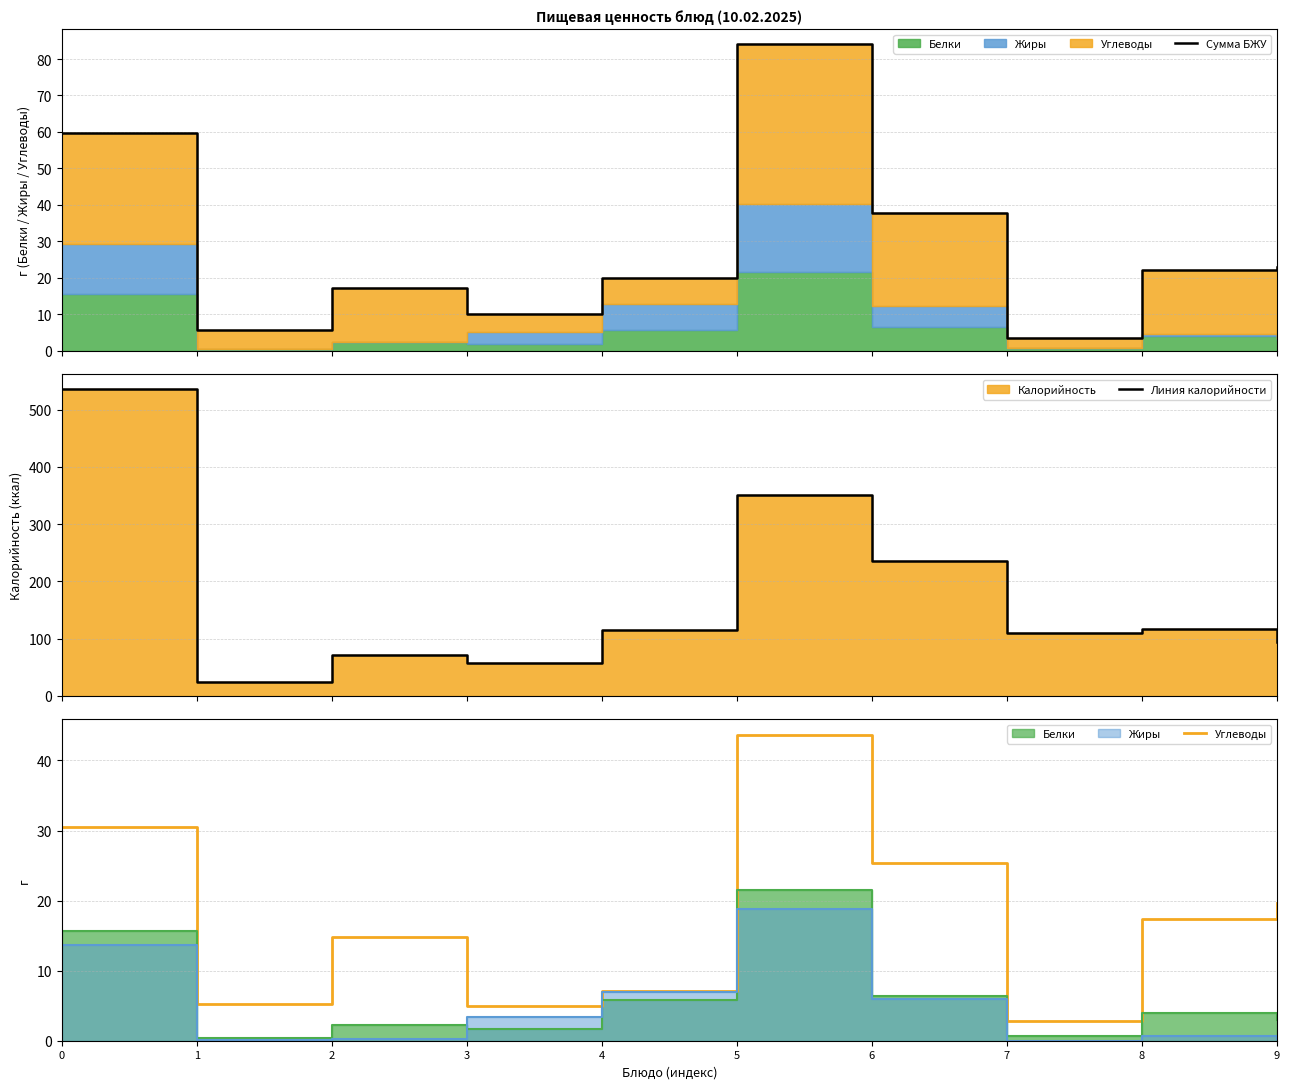

How many data points in Сумма БЖУ are above 22?

5